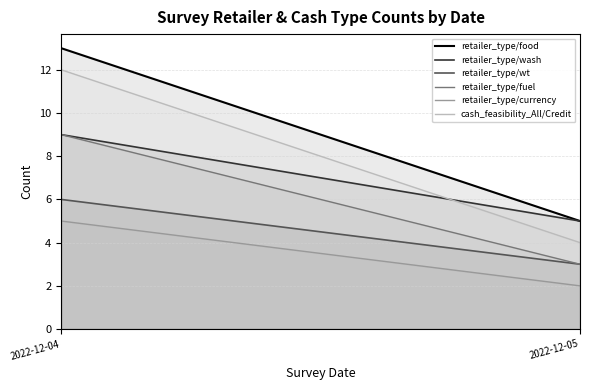

What is the value of the cash_feasibility_All/Credit point at the 1st from the left?

12